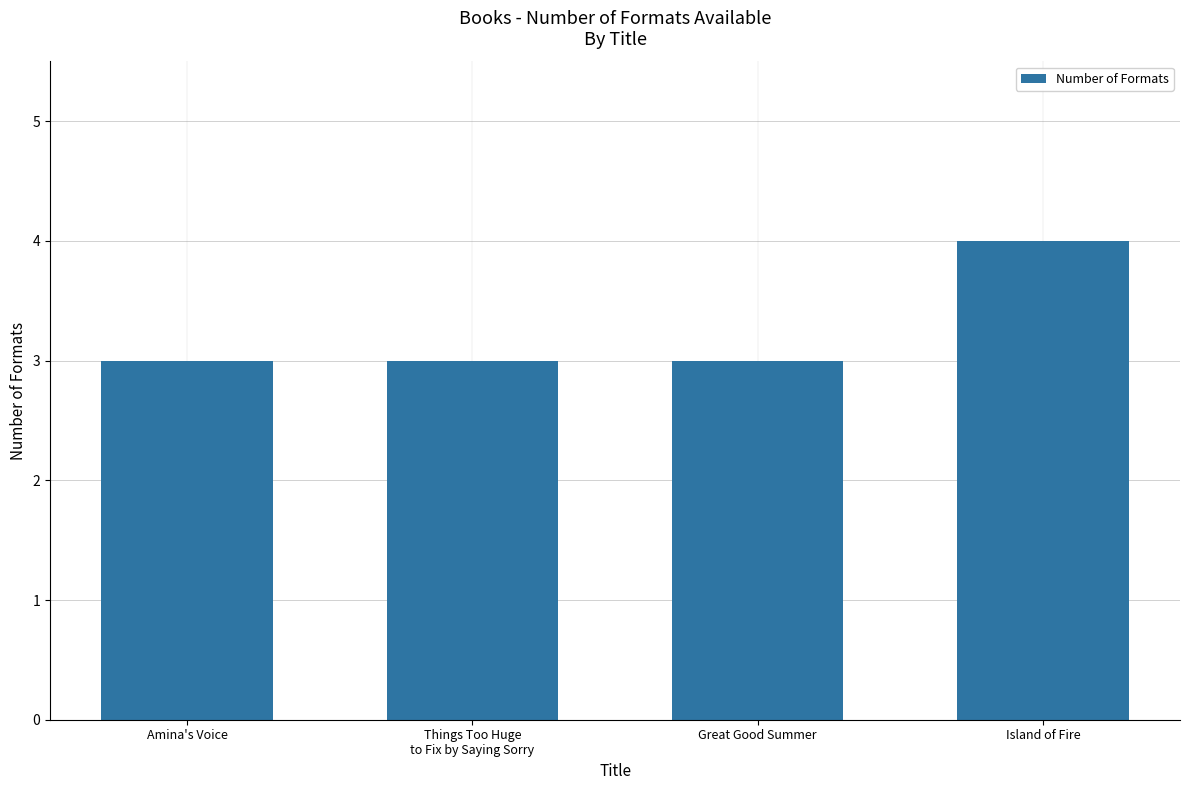

True or false: the data shows 1 at Island of Fire.

False